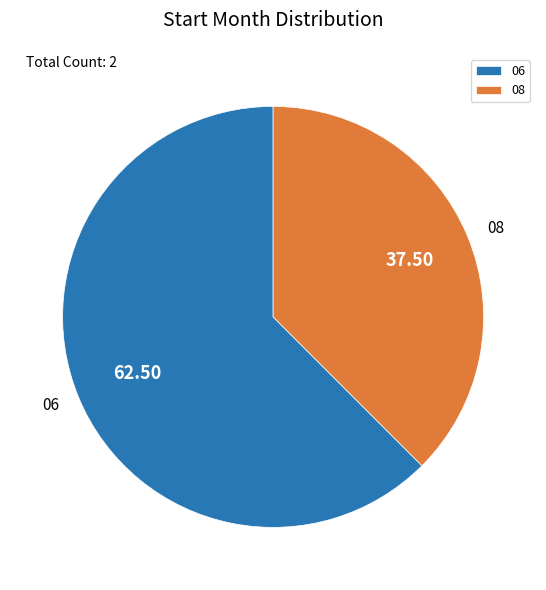

Which category has the smallest portion of the pie?

08